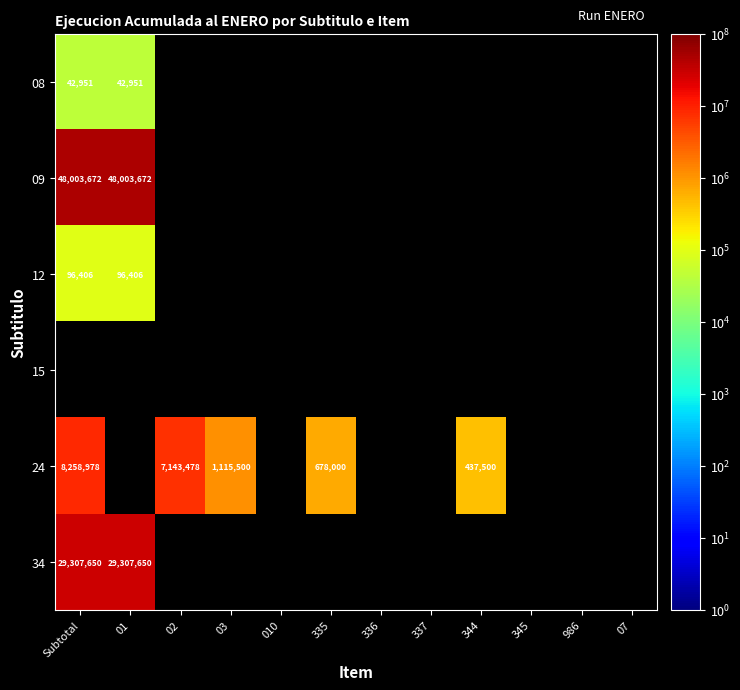

The 24 series shows 7143478 at 02. True or false?

True